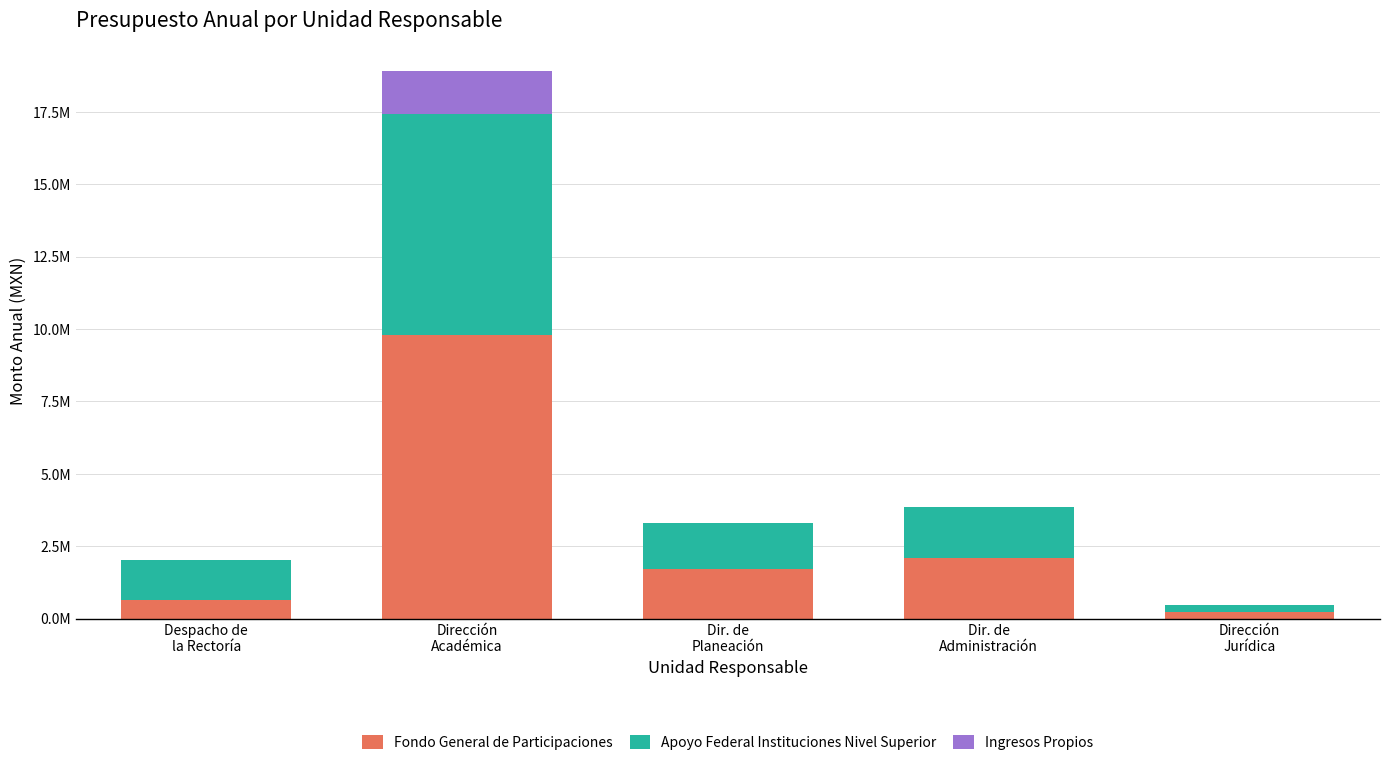

Does the chart contain stacked bars?

Yes